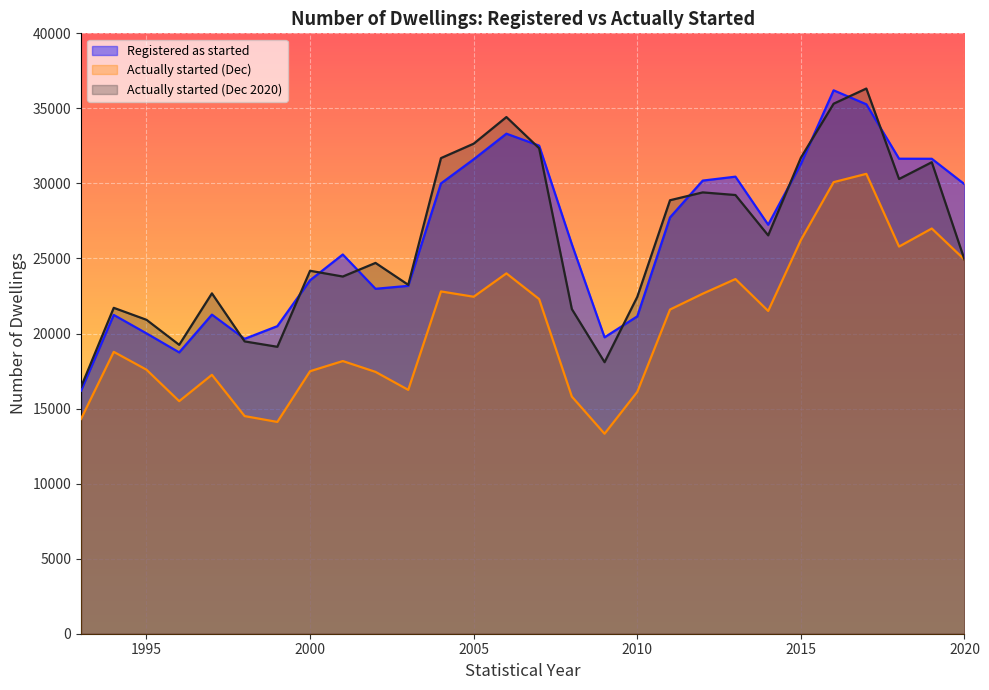

How many lines are shown in the chart?

3